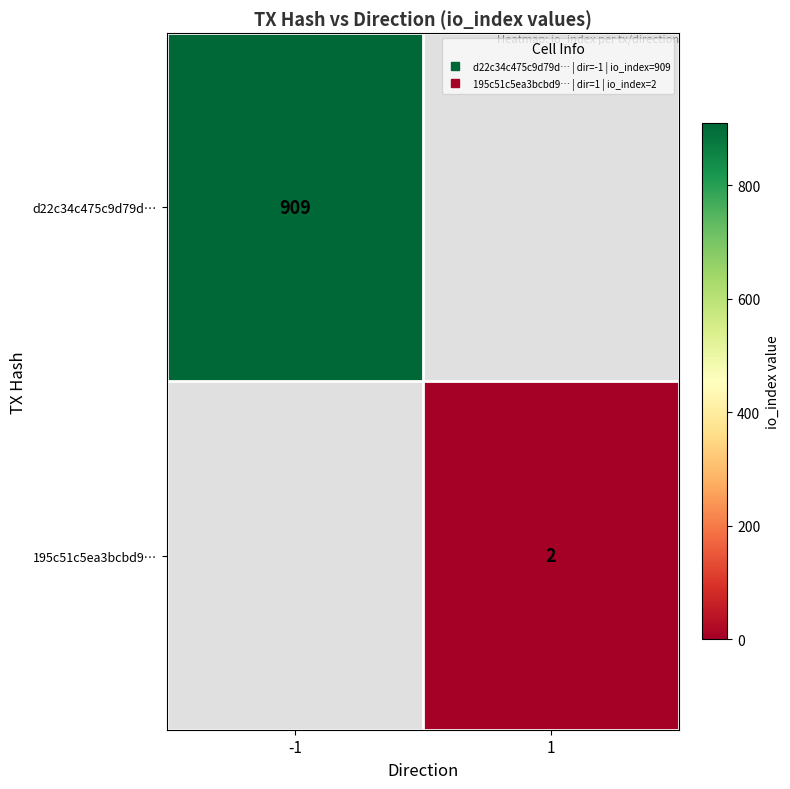

Which category has the highest value across all series?

-1